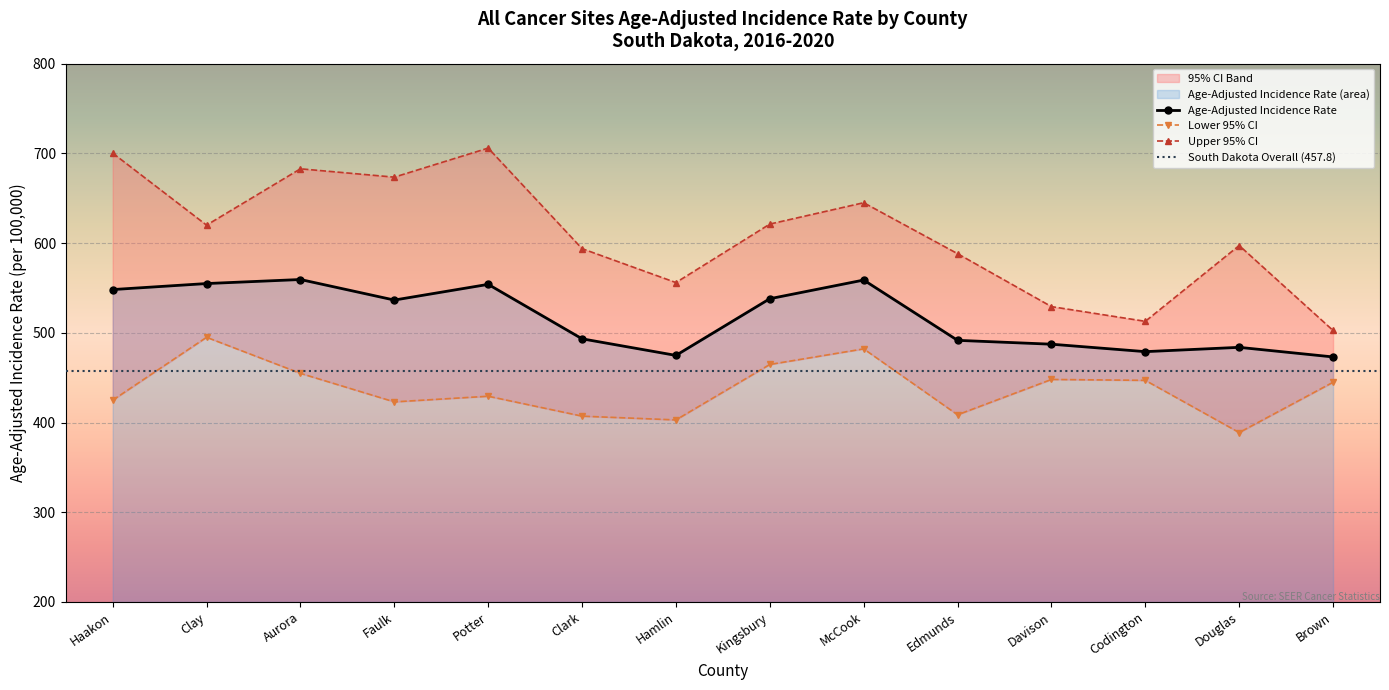

True or false: Upper 95% CI has more than 1 points higher than both neighbors.

True